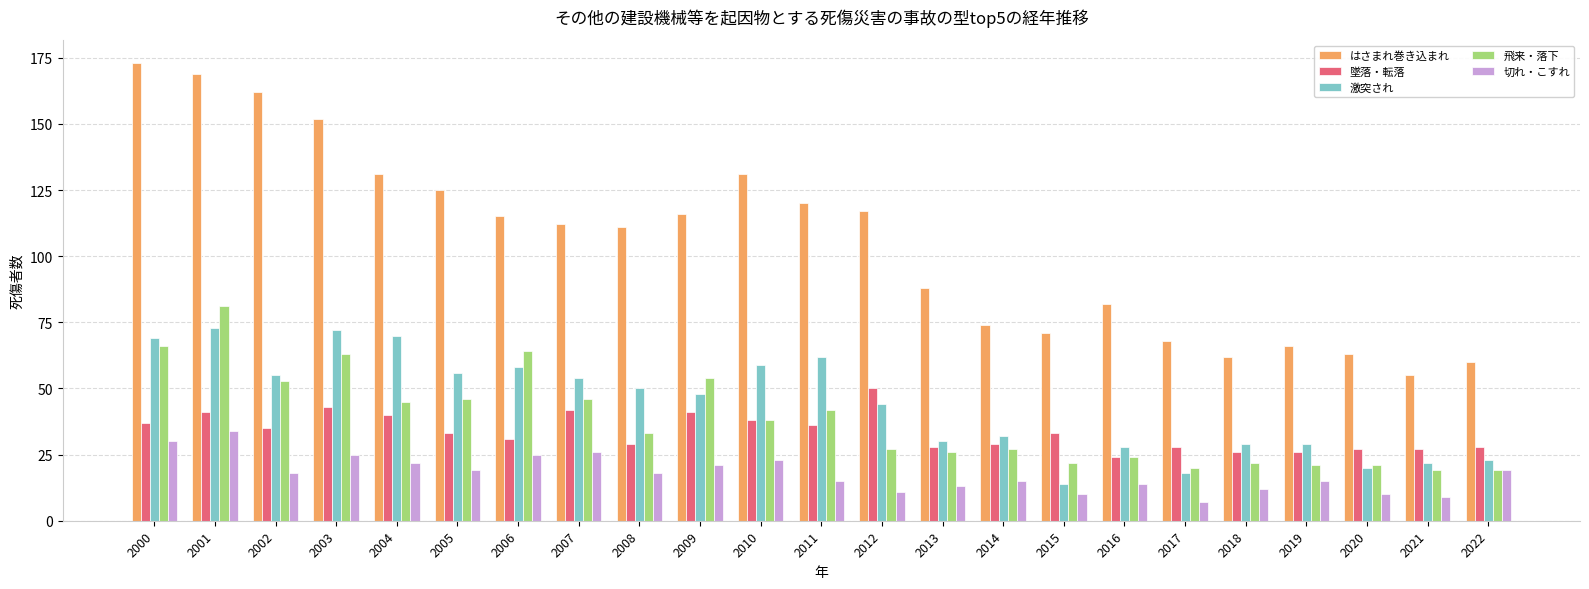

What is the minimum value shown in the chart?

7